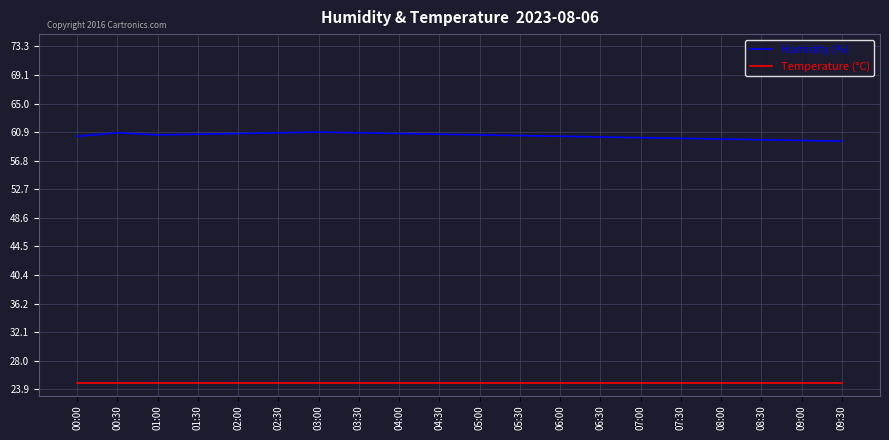

What is the approximate value of Humidity (%) at 01:30?

60.6